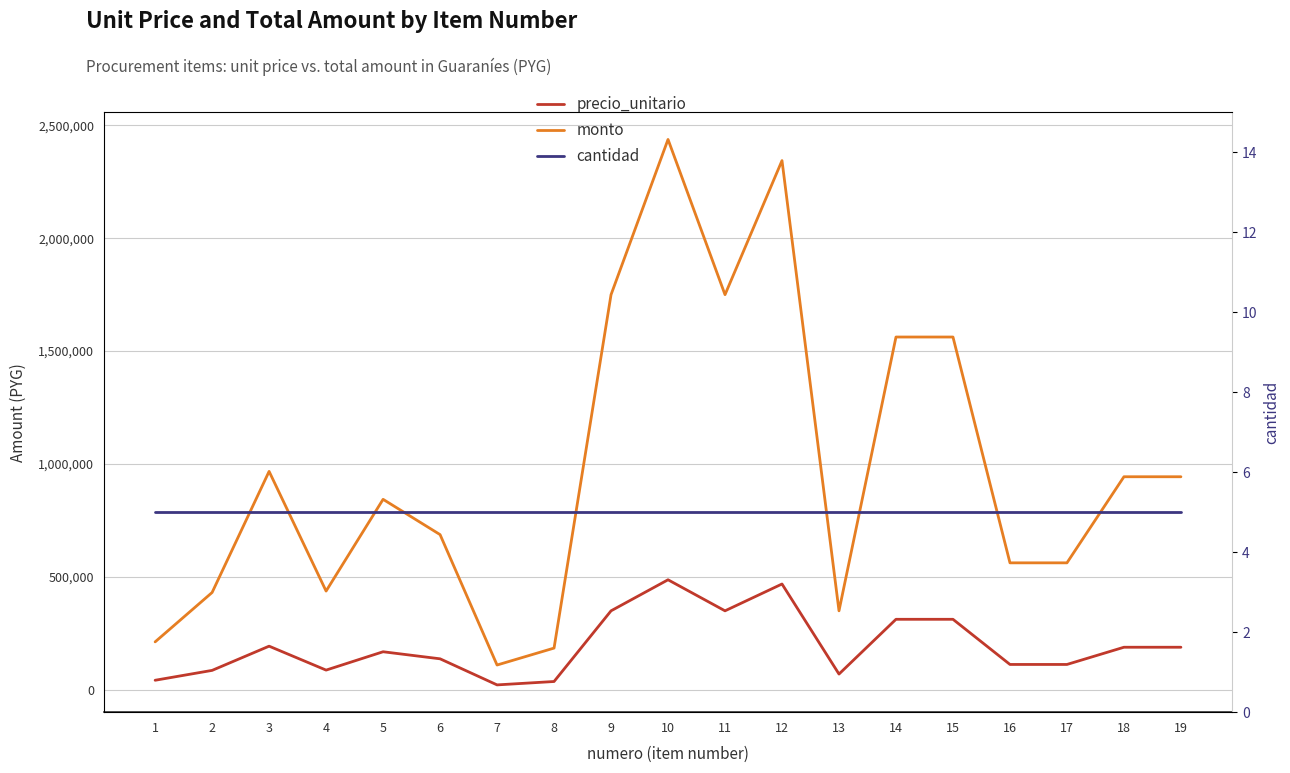

What is the spread (max minus min) of values at 12?

2343745